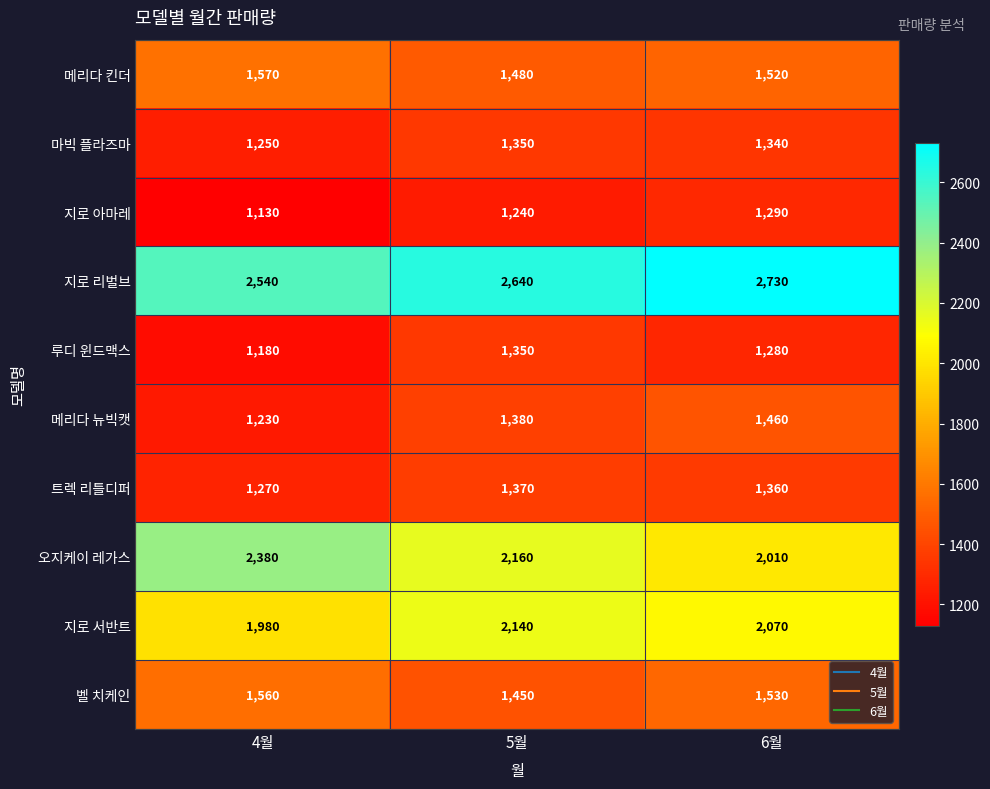

Rank the categories by 메리다 킨더 value from lowest to highest.

5월, 6월, 4월